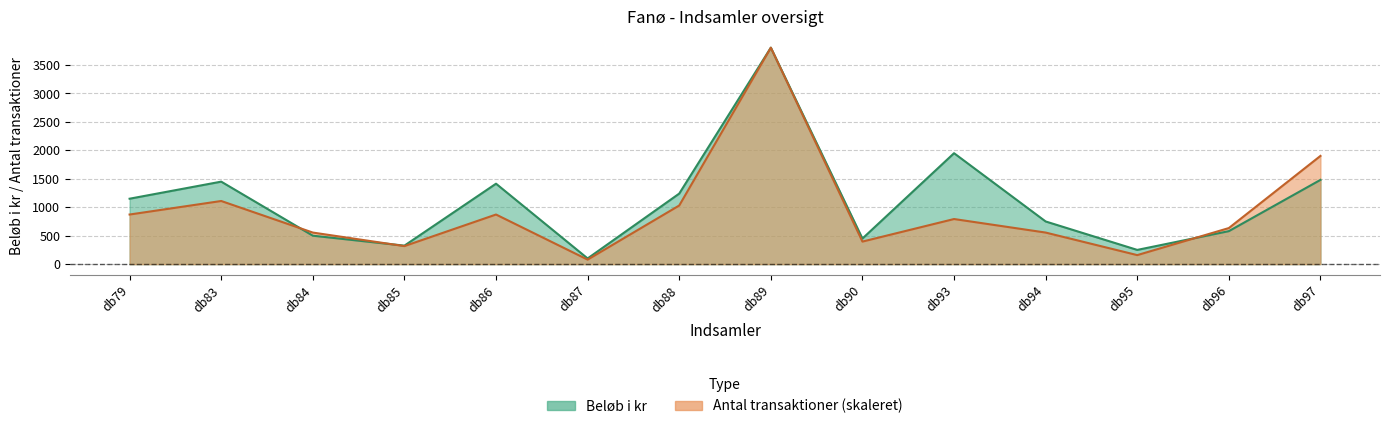

At db96, list the series in order from smallest to largest.

Beløb i kr, Antal transaktioner